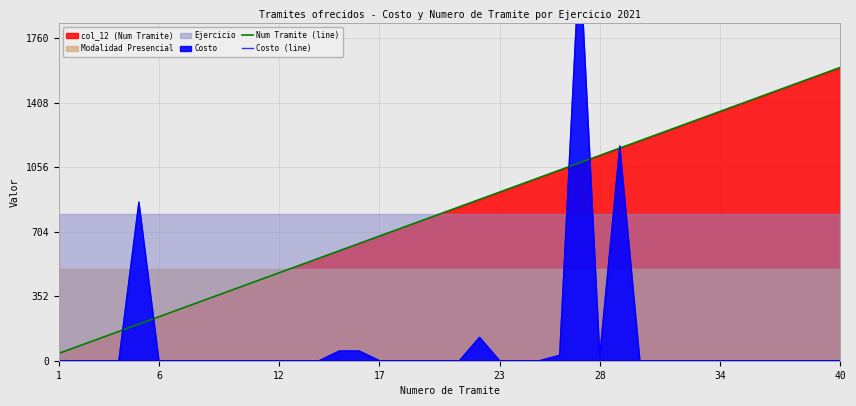

What is the lowest value of the Num Tramite (line) series?

40.0